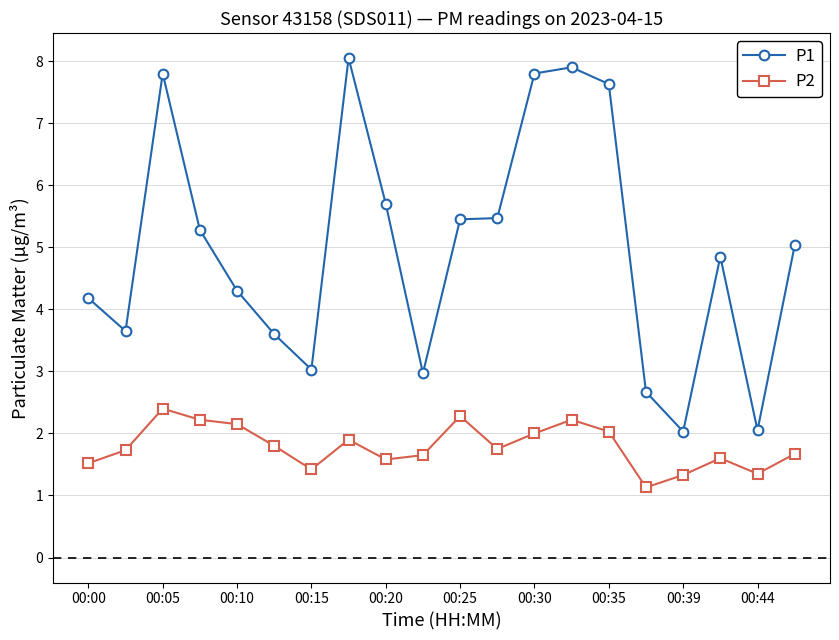

What is the maximum value for P1?

8.1